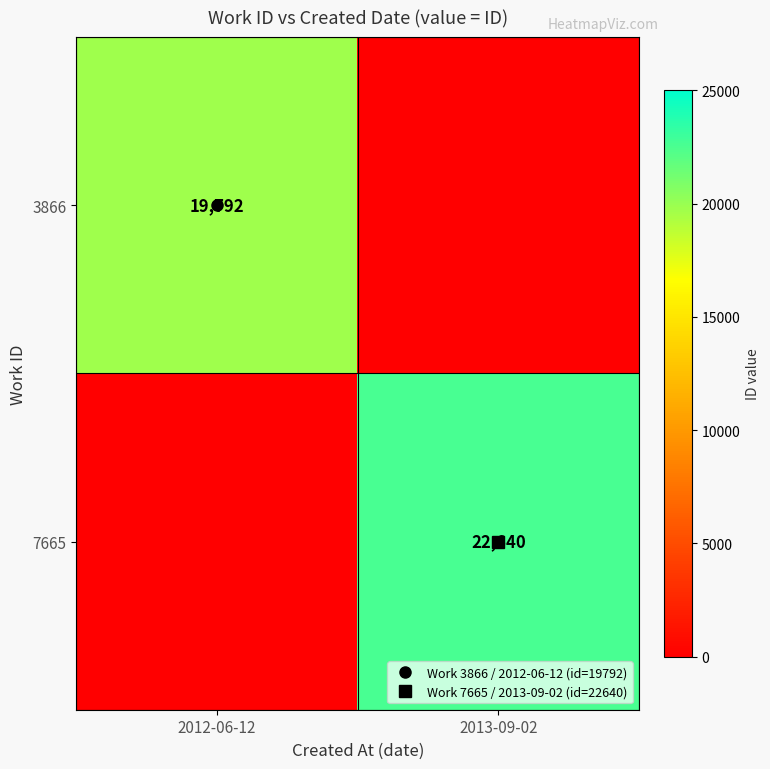

Is it true that 3866 equals 19792 at 2012-06-12?

True